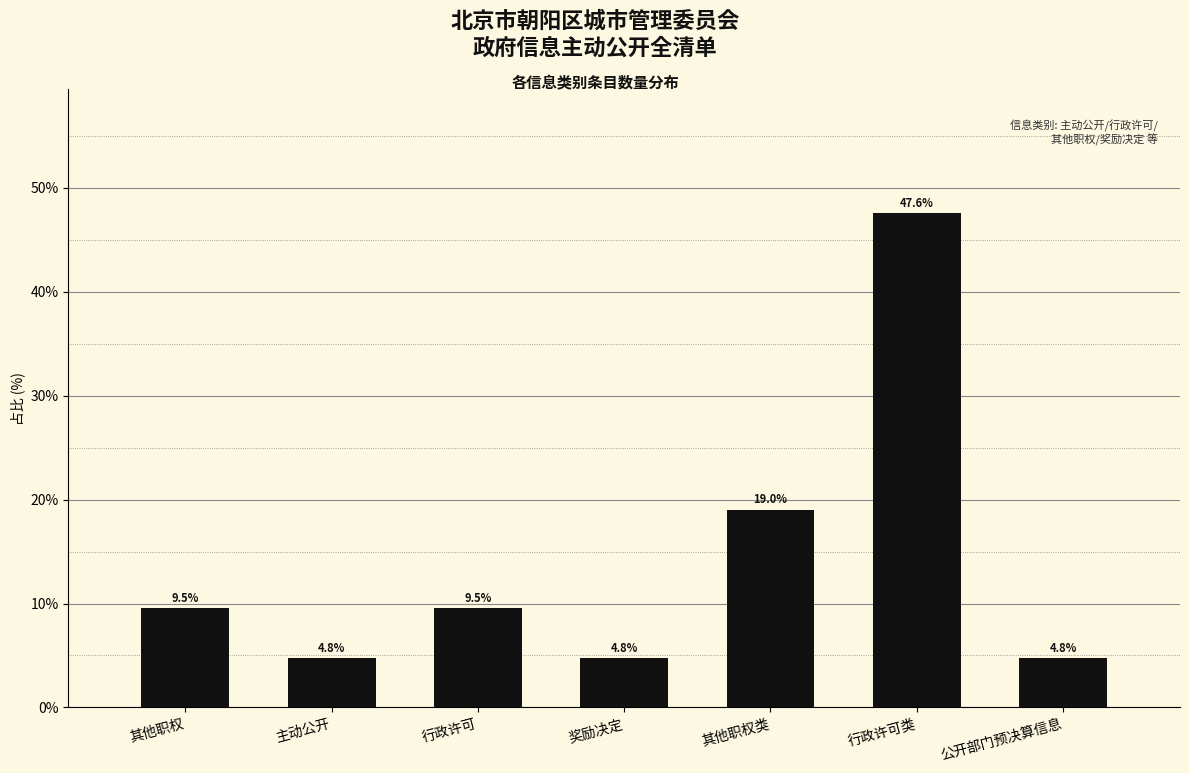

Reading right to left, list all the values displayed in this chart.

4.8	47.6	19.0	4.8	9.5	4.8	9.5